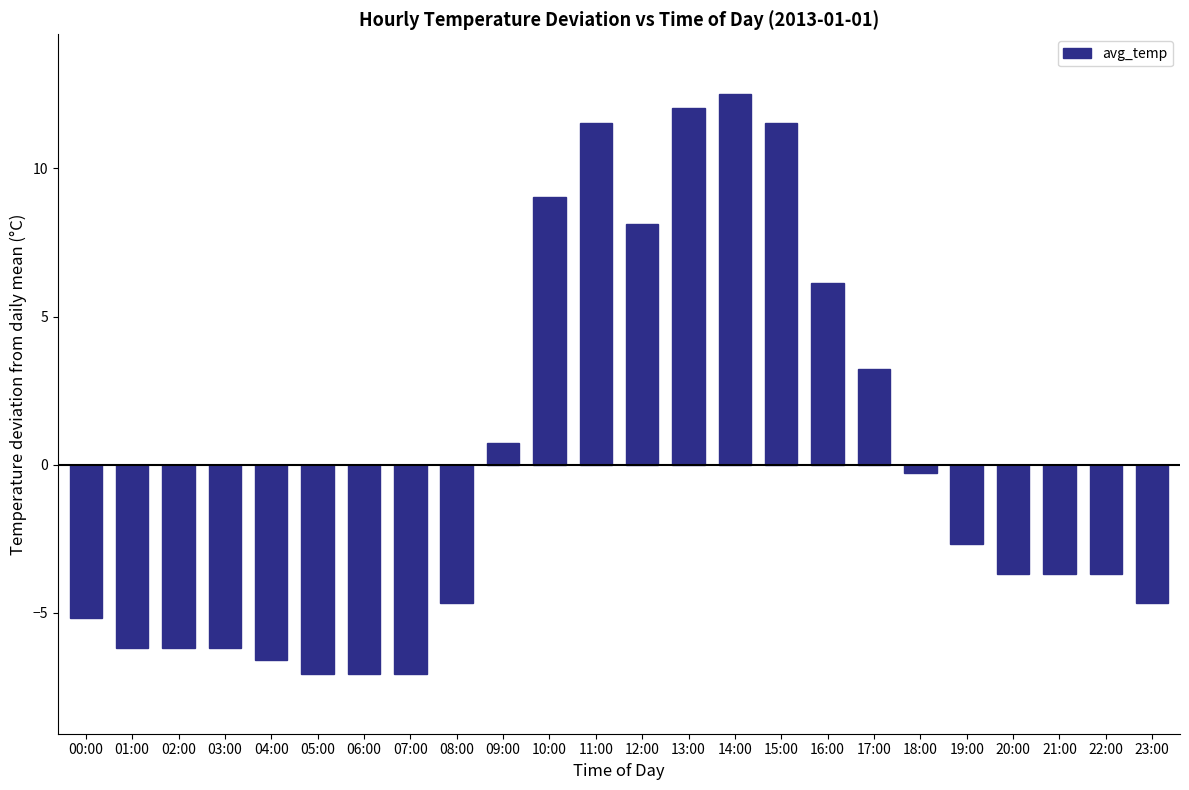

Which category has the highest value across all series?

14:00